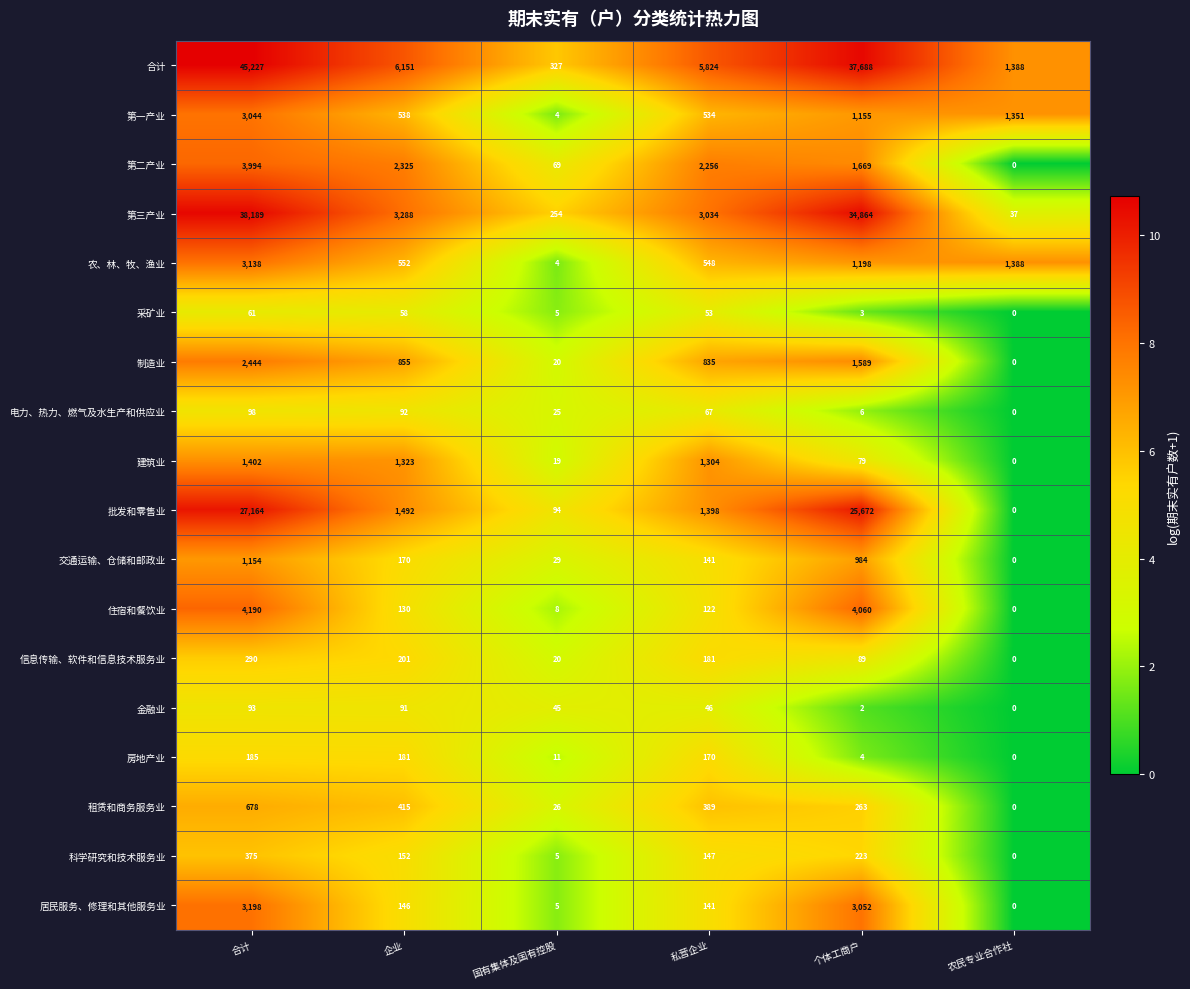

What is the sum of the 采矿业 values at 国有集体及国有控股 and 农民专业合作社?

5